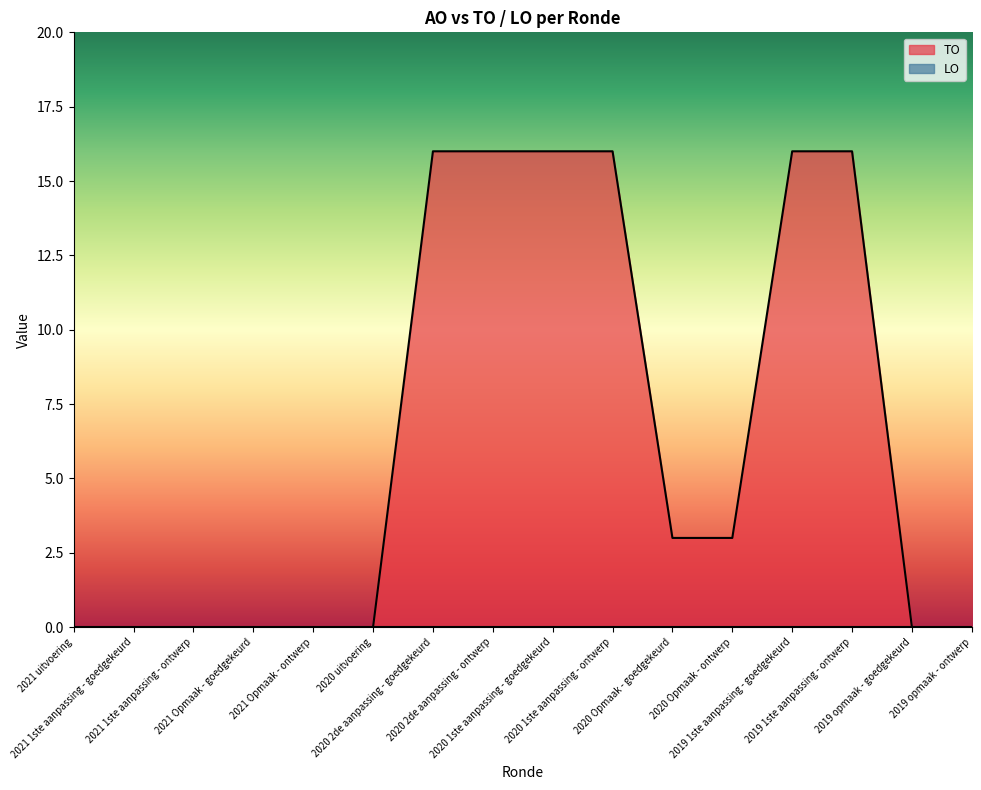

What is the label of the 13th point from the left?

2019 1ste aanpassing - goedgekeurd